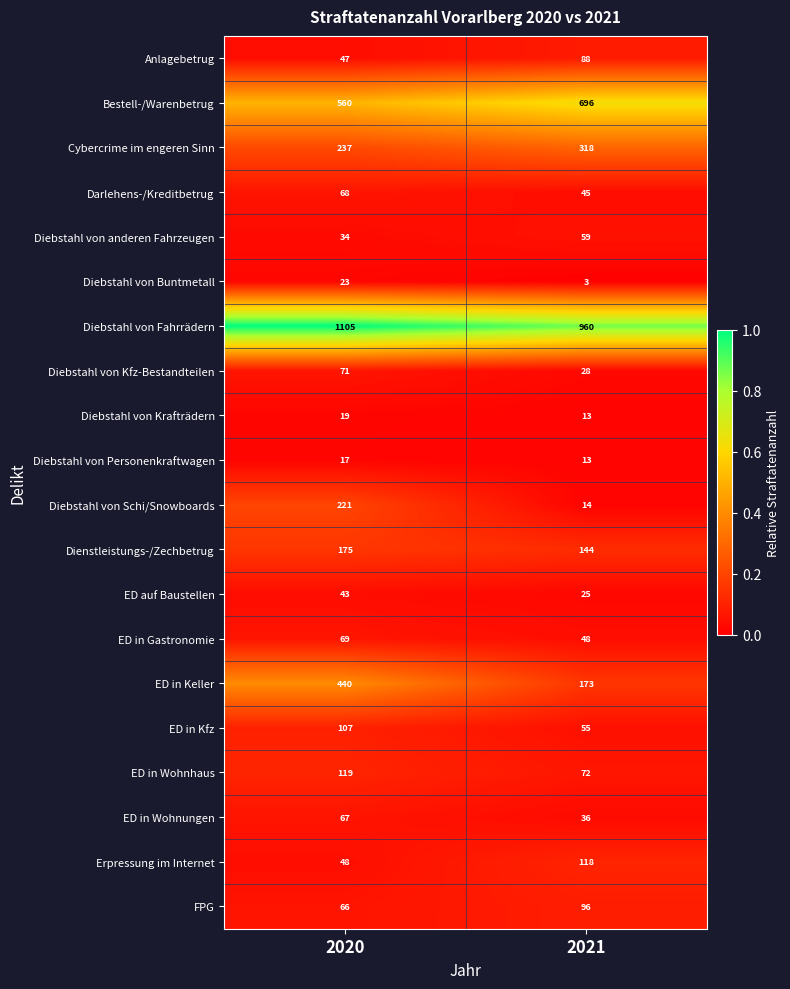

What is the difference between the maximum and minimum values in the ED in Kfz series?

52